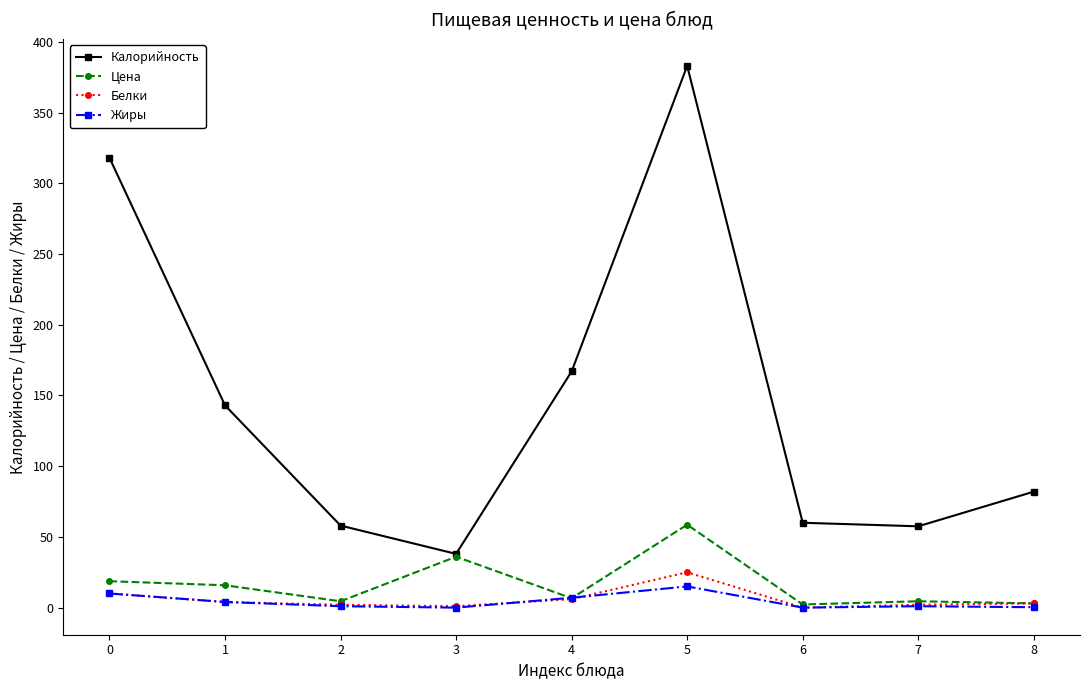

True or false: Жиры has more than 0 points higher than both neighbors.

True